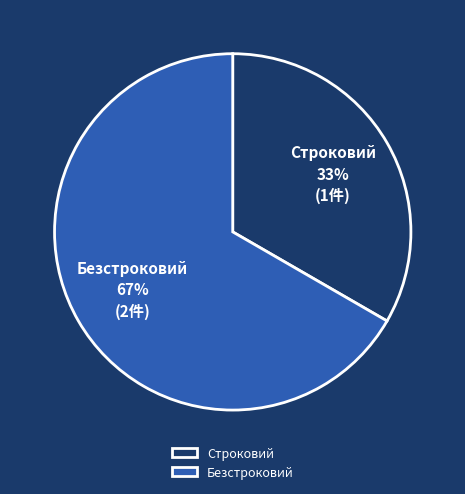

Between Безстроковий and Строковий, which is larger?

Безстроковий